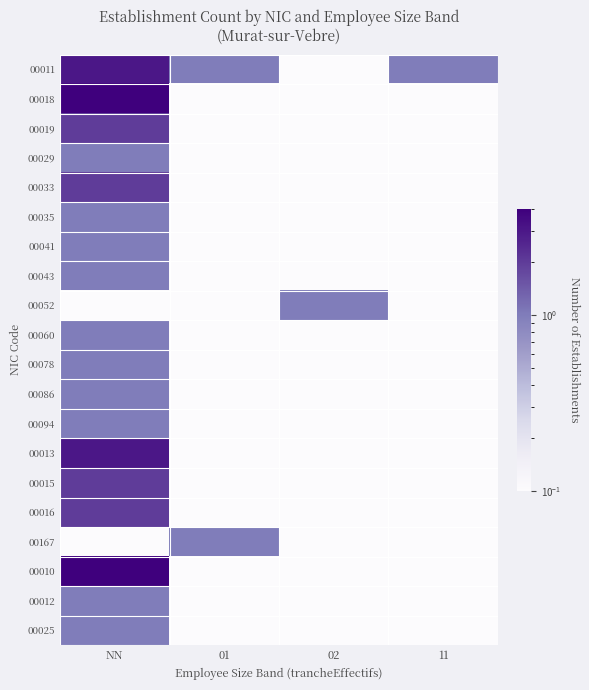

List the series in order of their peak value, lowest first.

00029, 00035, 00041, 00043, 00052, 00060, 00078, 00086, 00094, 00167, 00012, 00025, 00019, 00033, 00015, 00016, 00011, 00013, 00018, 00010